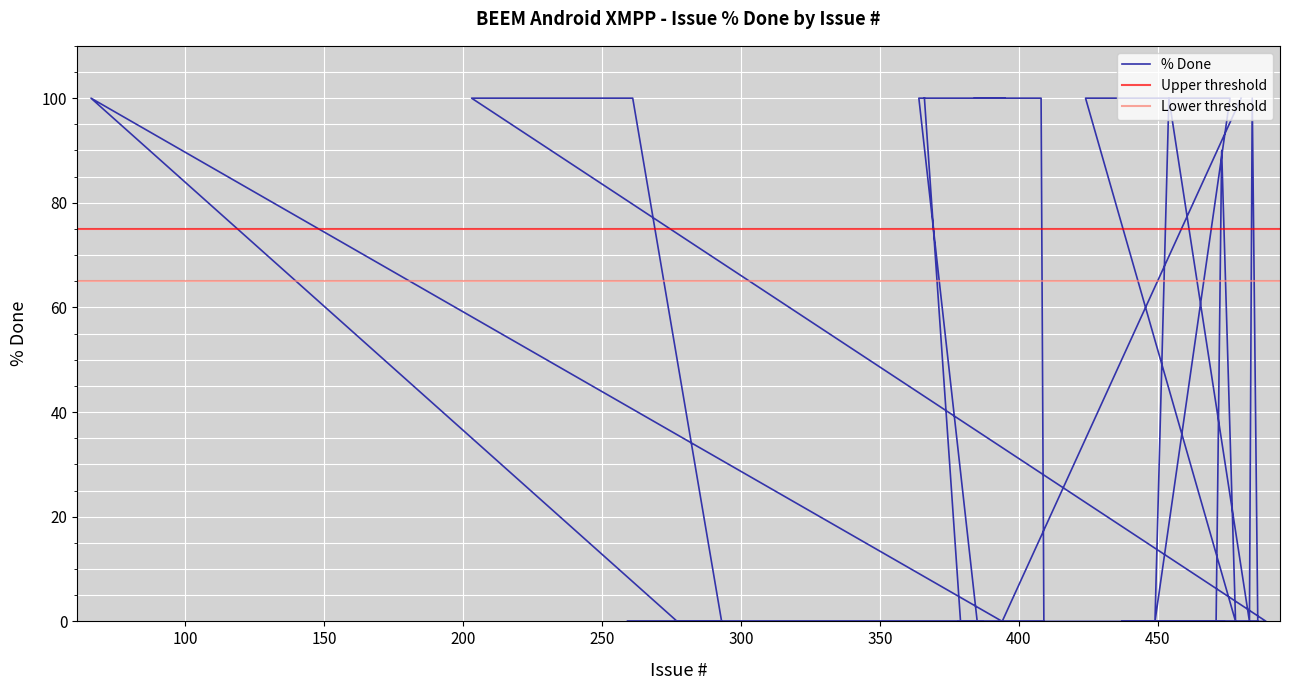

What is the maximum value shown in the chart?

100